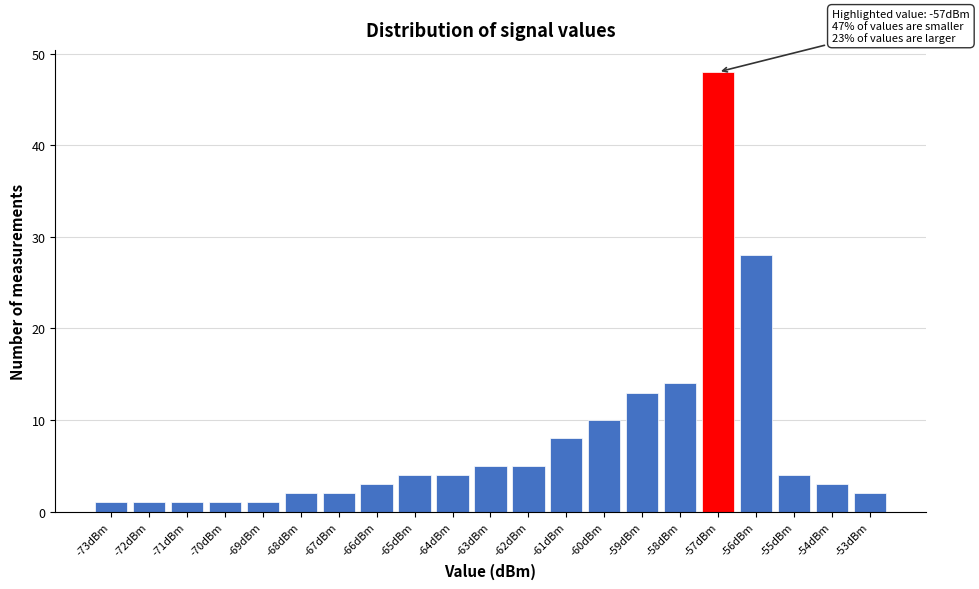

Over which range of the x-axis is the bar tallest?

-57.5 to -56.5